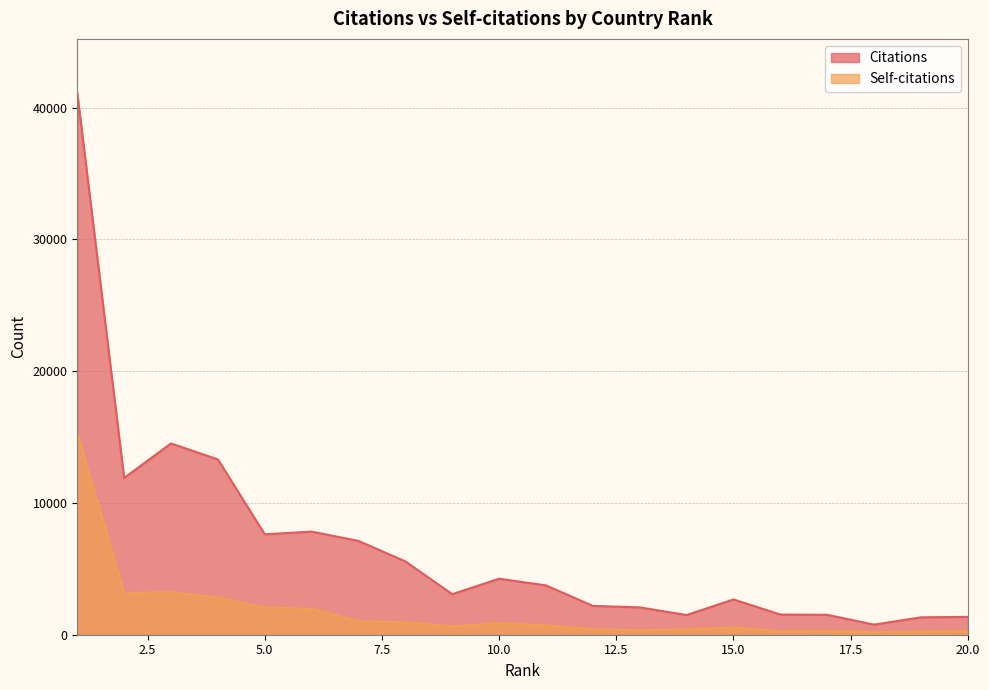

Which category has the lowest value in the Citations series?

18